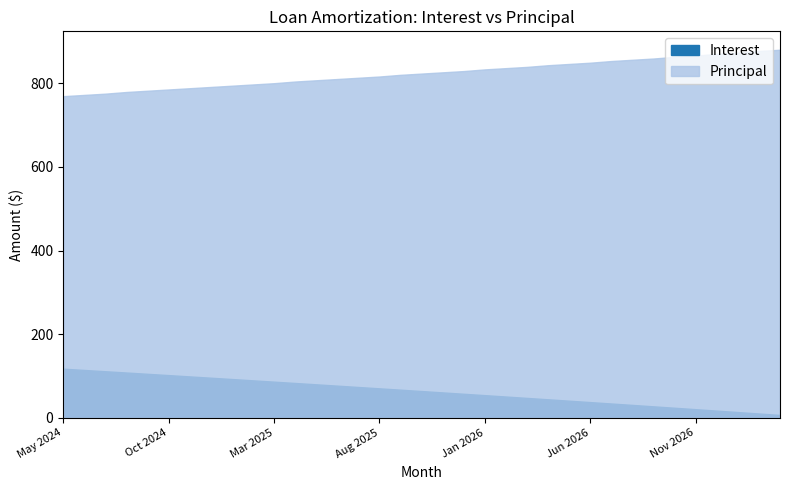

Does the chart display data point markers on the line(s)?

No